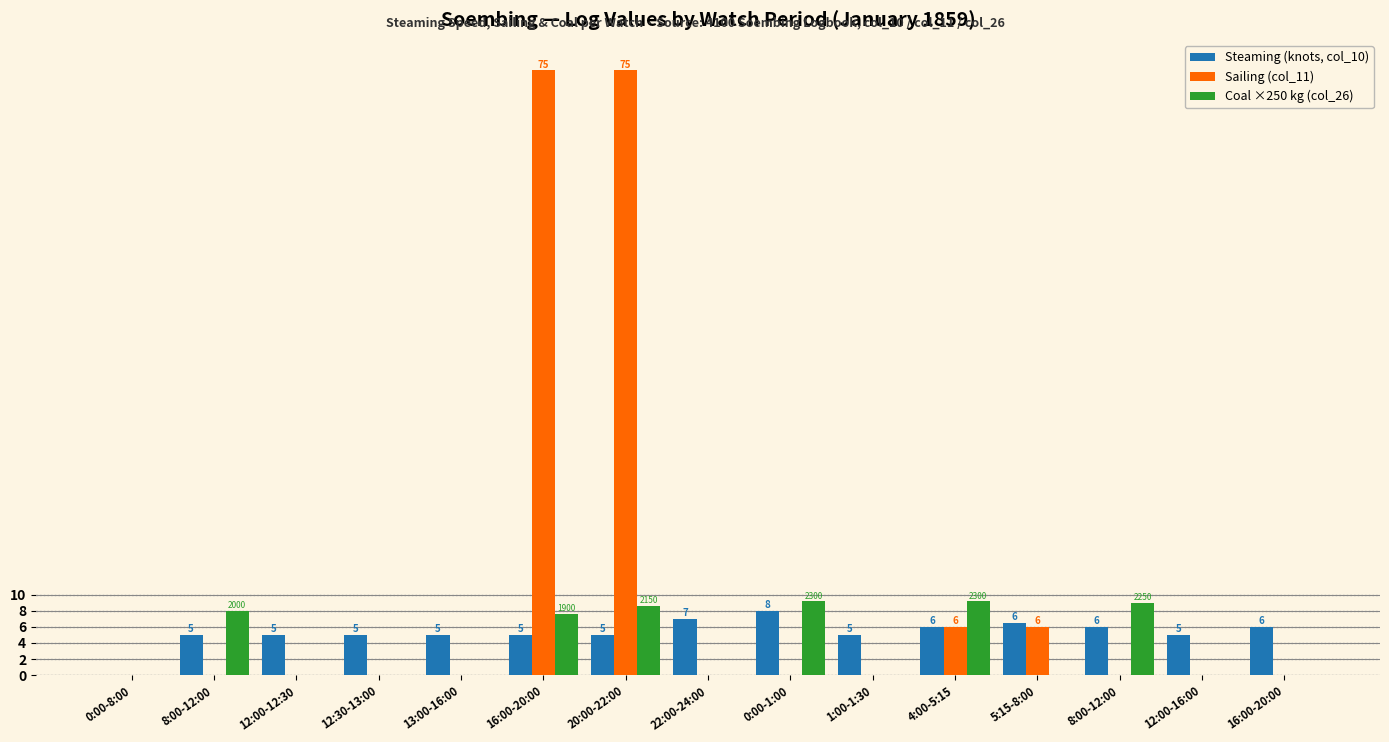

Which series has the widest spread of values?

Sailing (col_11)